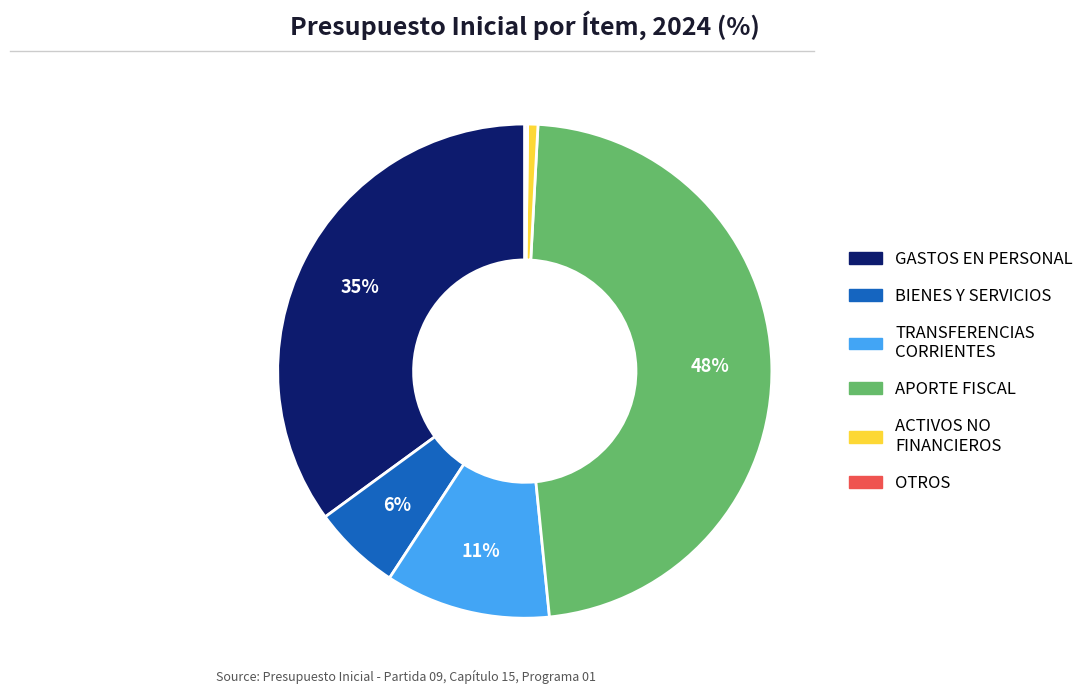

Does any single category account for the majority?

No